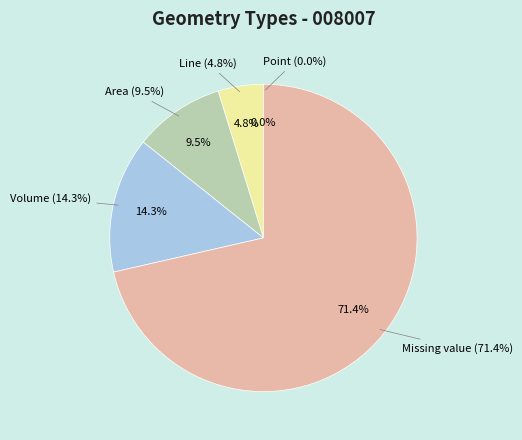

Between Missing value and Volume, which is larger?

Missing value